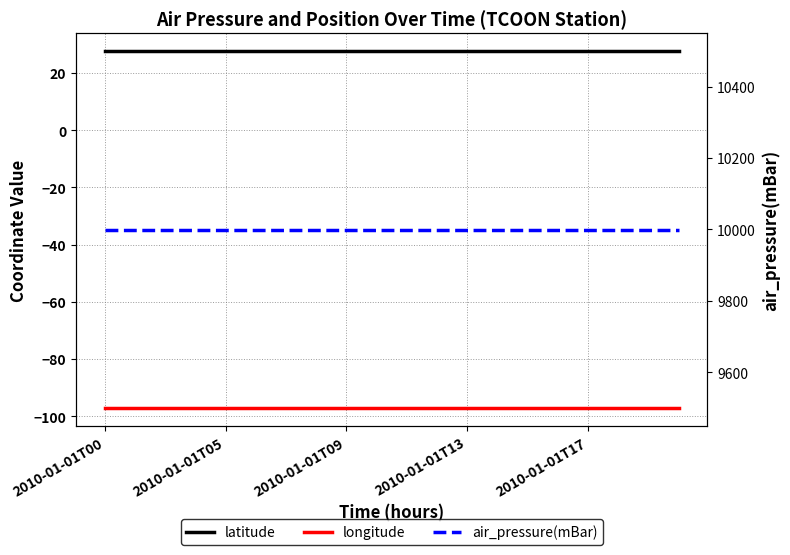

At which label is longitude closest to -97?

2010-01-01T00